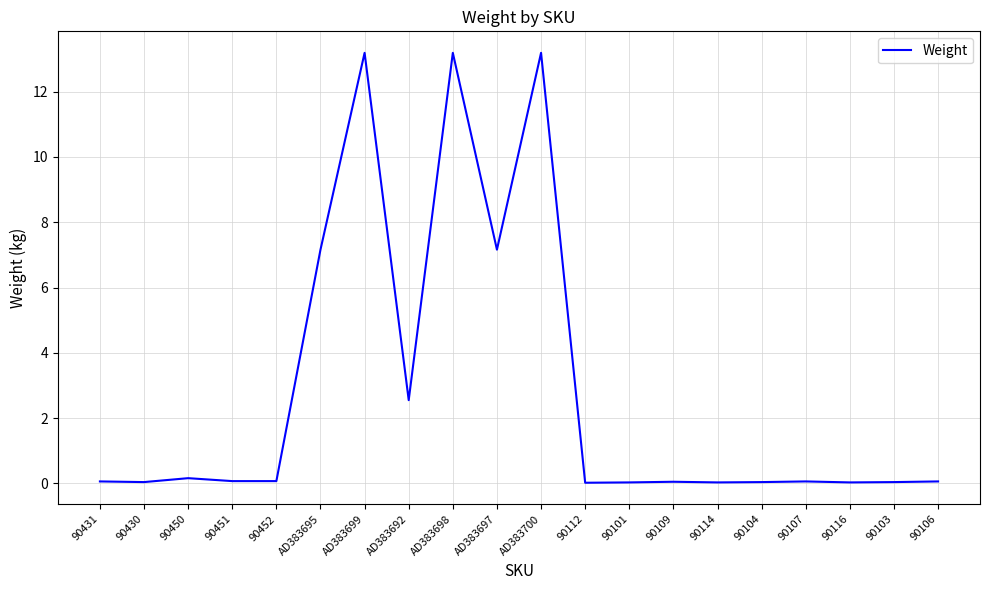

What is the difference between the maximum and minimum values?

13.2